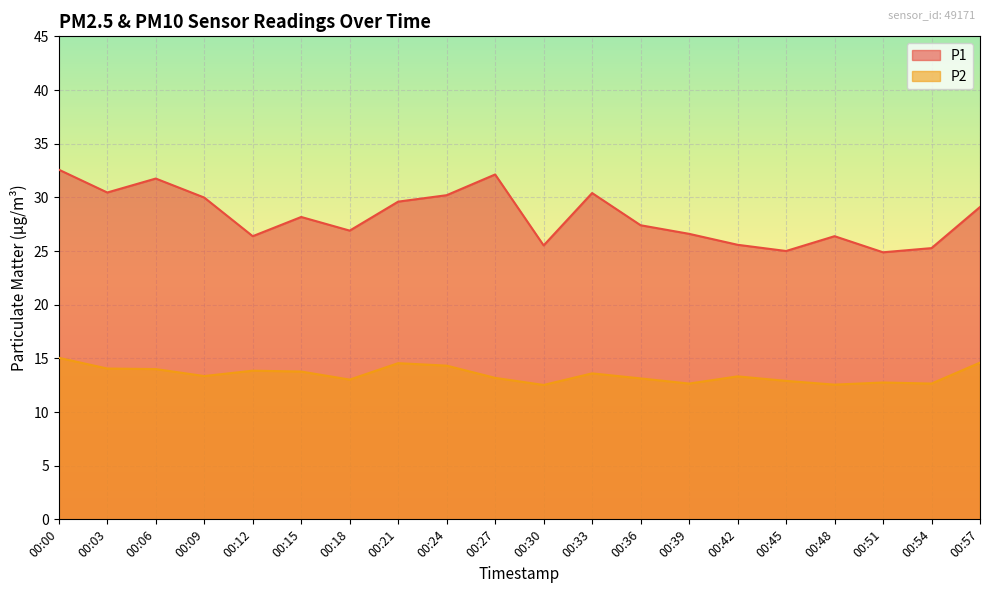

What is the difference between the P2 values at 00:21 and 00:15?

0.8